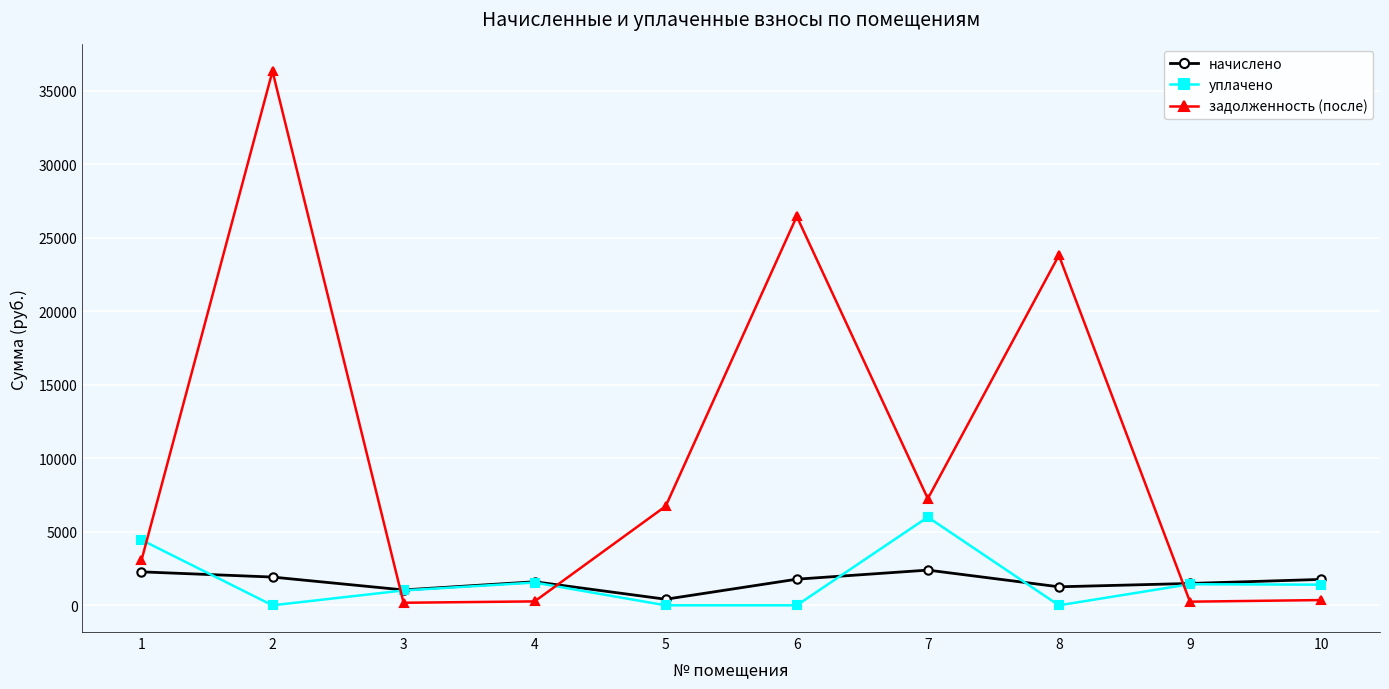

Rank the series by their maximum value, from highest to lowest.

задолженность (после), уплачено, начислено